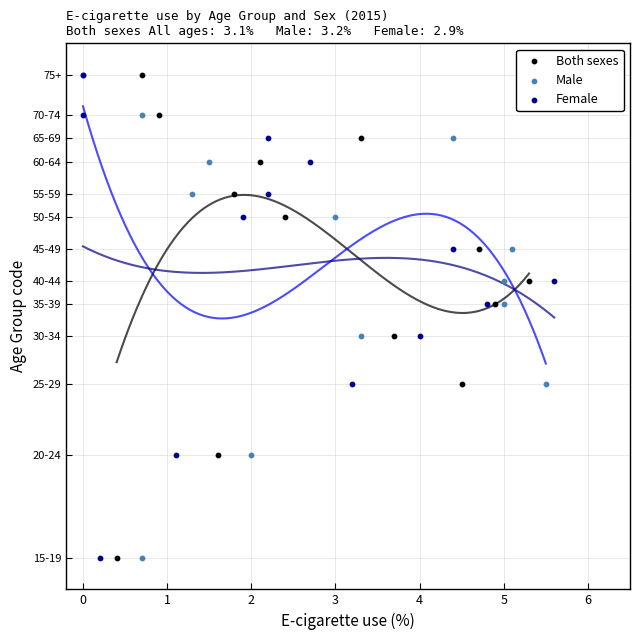

What are all the series names shown in the legend?

Both sexes, Male, Female